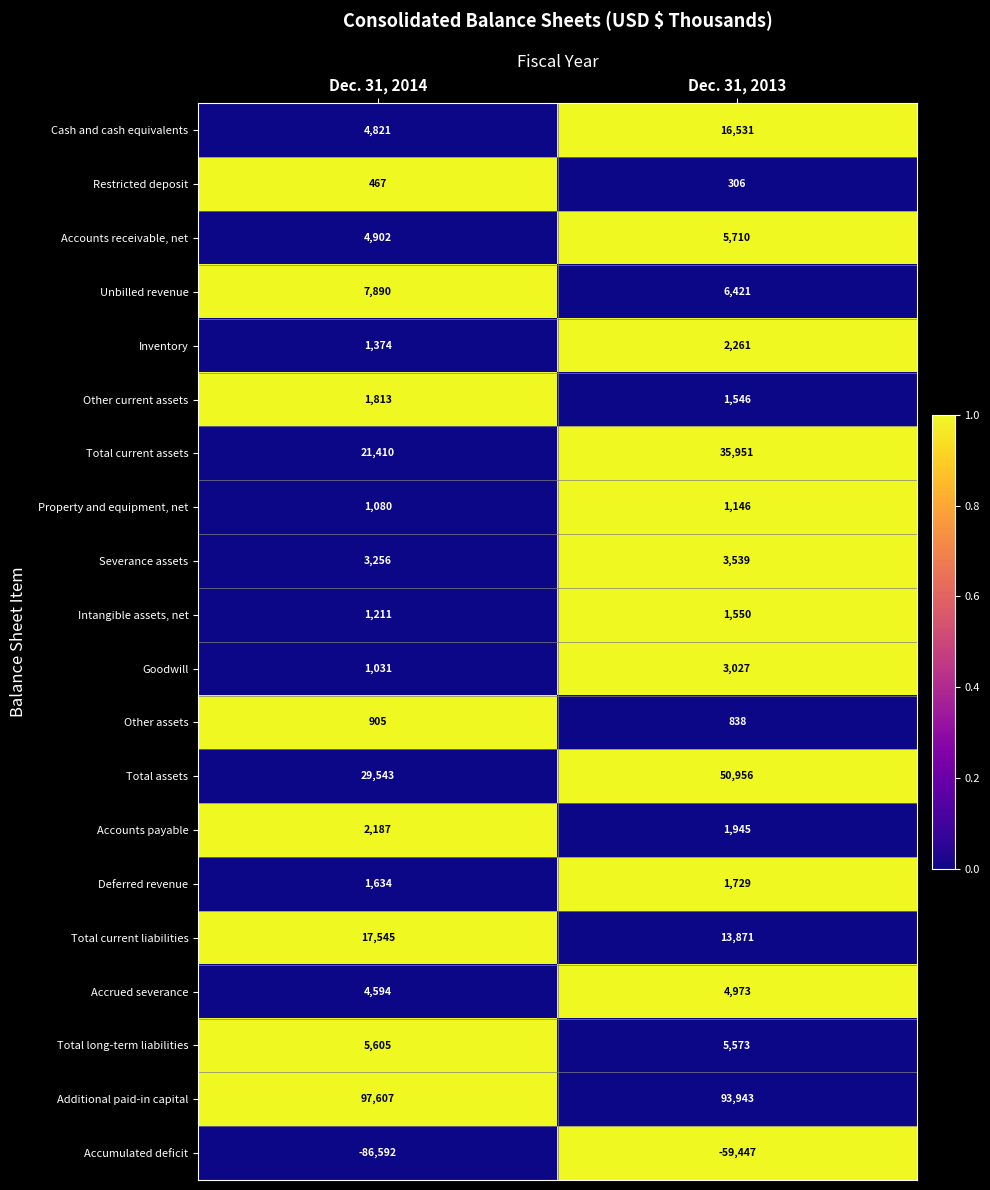

What is the difference between the Unbilled revenue values at Dec. 31, 2014 and Dec. 31, 2013?

1469